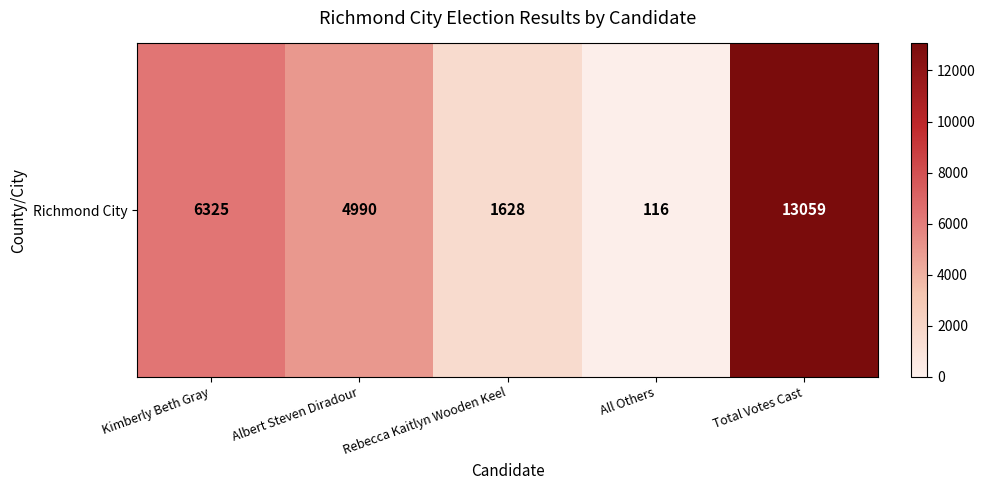

List the labels in order of value, largest first.

Total Votes Cast, Kimberly Beth Gray, Albert Steven Diradour, Rebecca Kaitlyn Wooden Keel, All Others